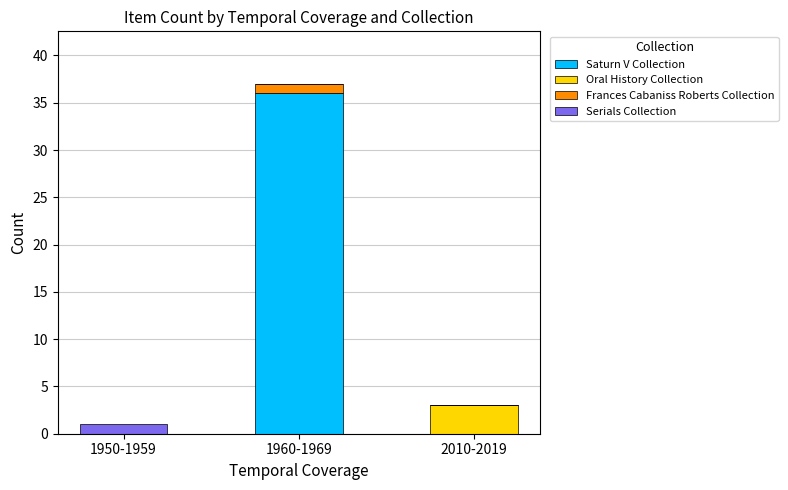

What is the sum of all Saturn V Collection values?

36